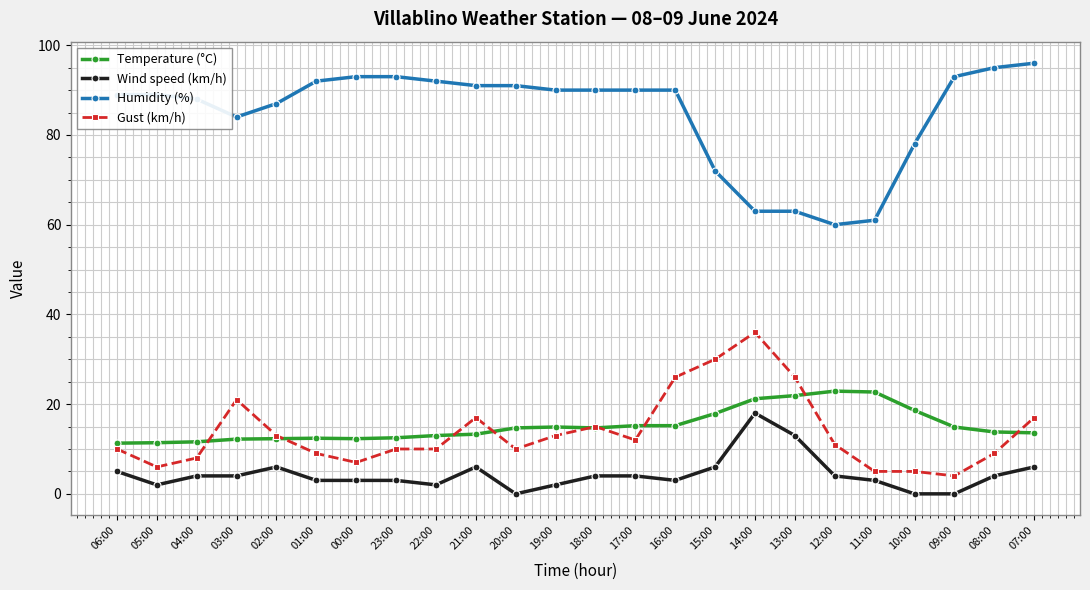

What is the approximate value of Temperature (°C) at 05:00?

11.4